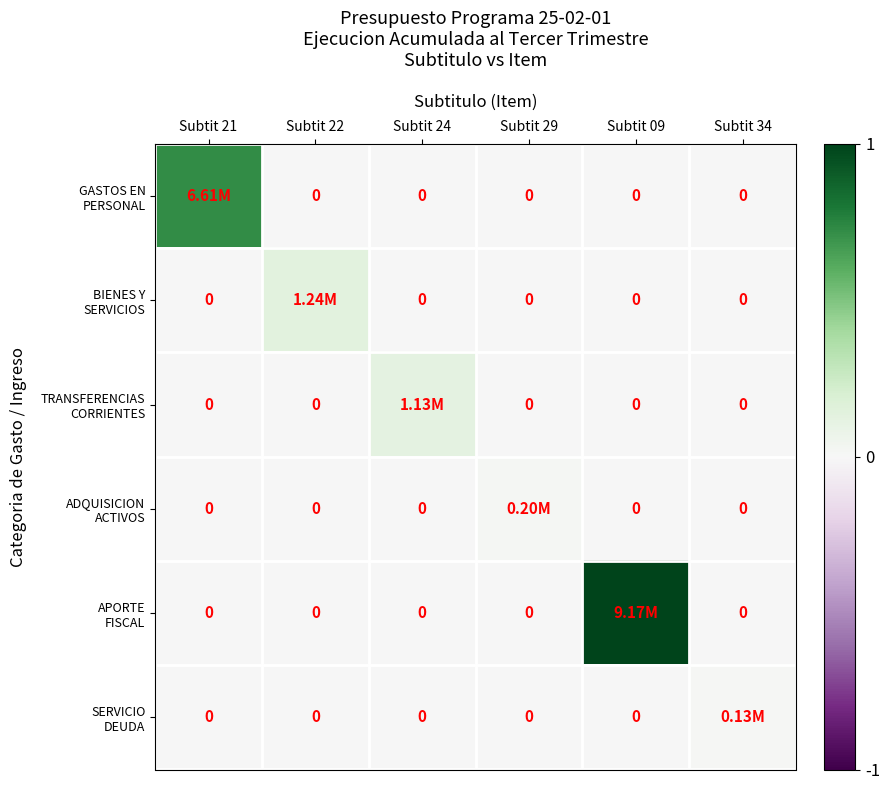

Rank the categories by TRANSFERENCIAS CORRIENTES value from lowest to highest.

Subtit 21, Subtit 22, Subtit 29, Subtit 09, Subtit 34, Subtit 24